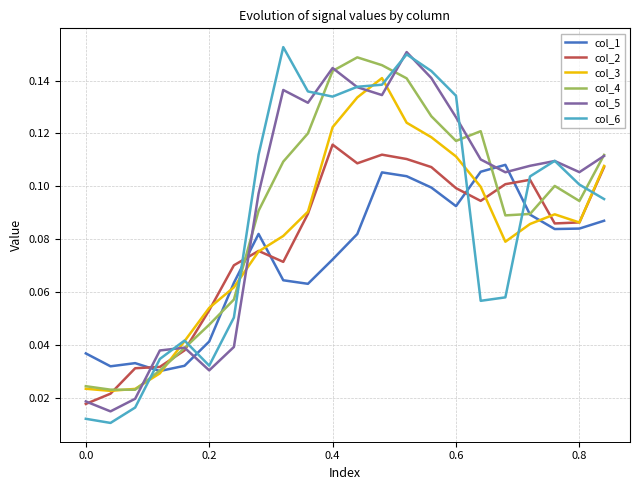

Which series has the largest total across all categories?

col_5